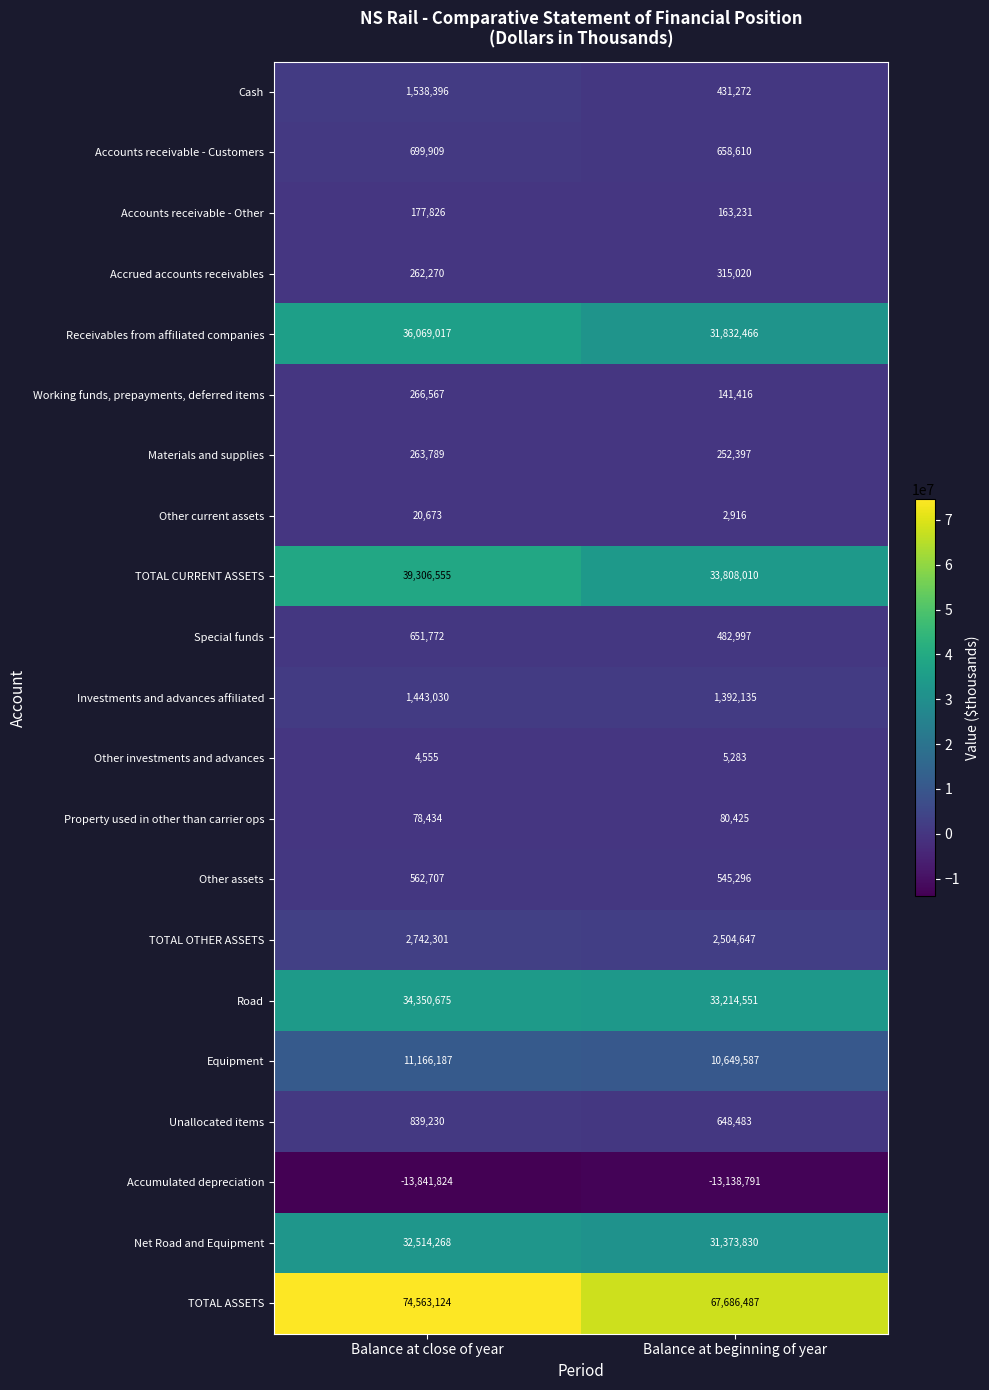

At which label is Property used in other than carrier ops closest to 79429?

Balance at close of year